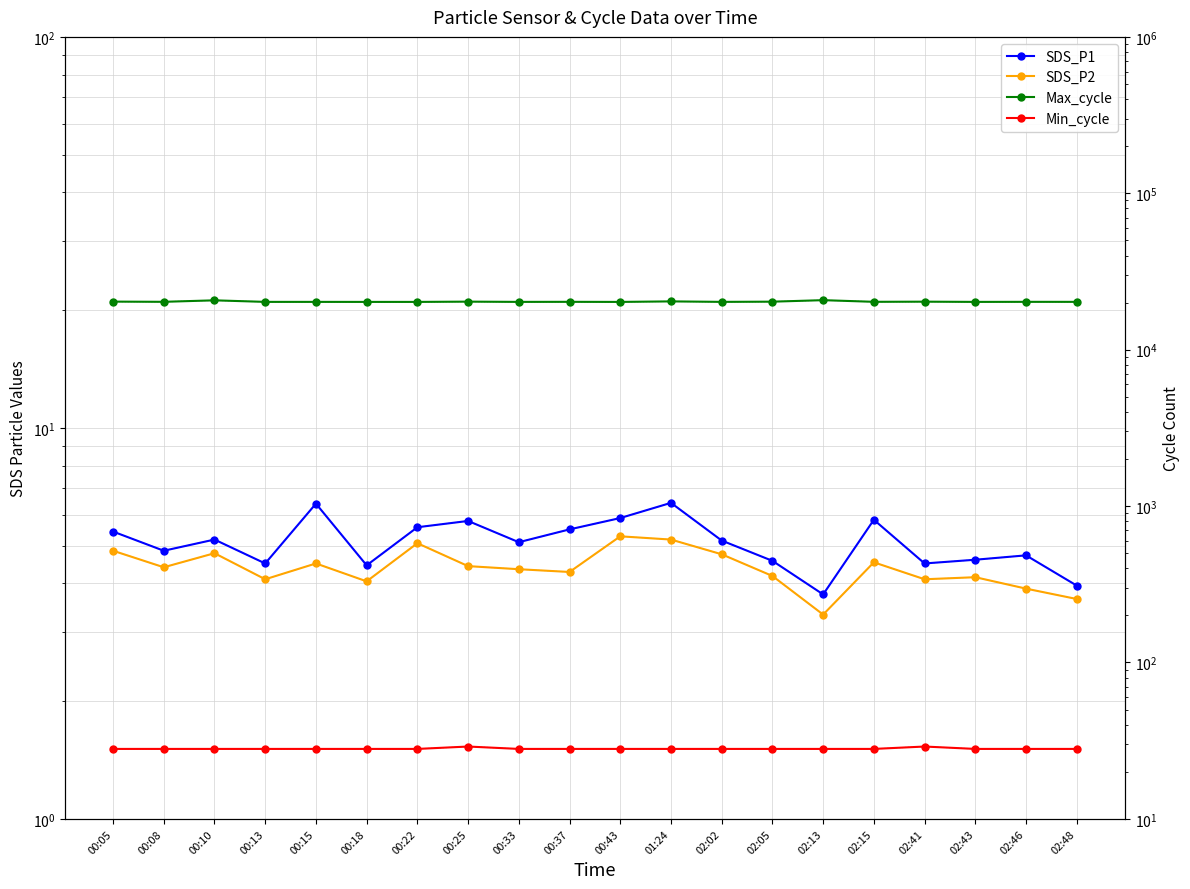

What is the difference between the second highest and minimum values in the Max_cycle series?

477.0